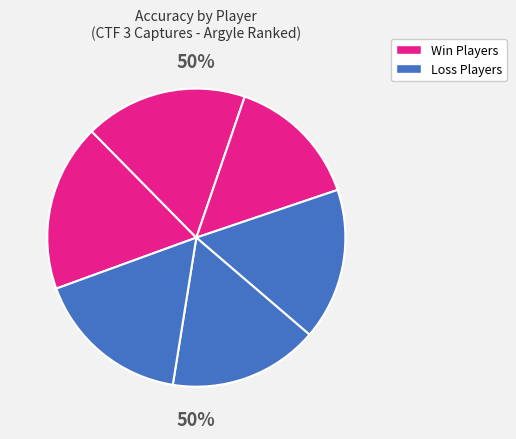

Combined, do Sab and Envore account for over 50%?

No